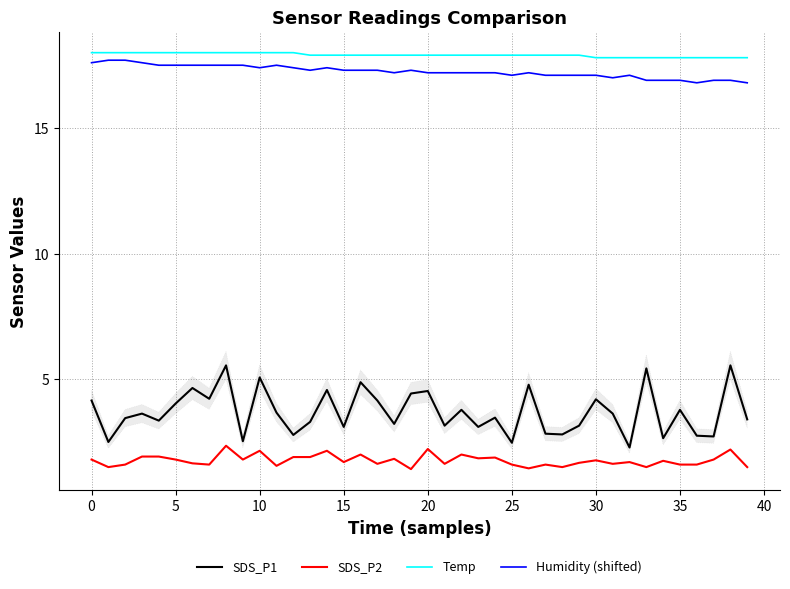

The Humidity (shifted) series shows 4.8 at 5. True or false?

False